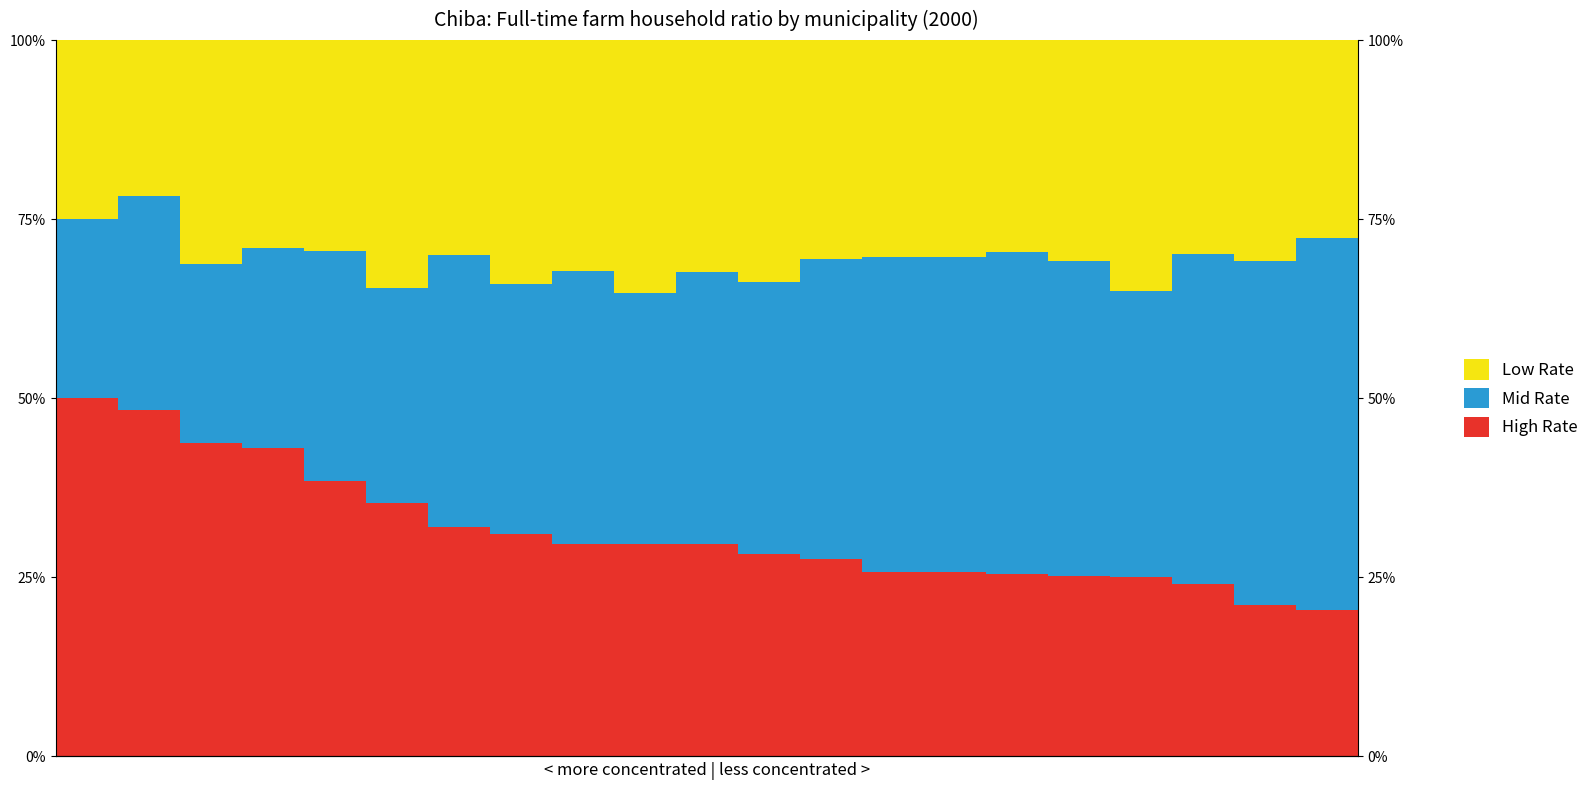

Count the number of categories in the chart.

21